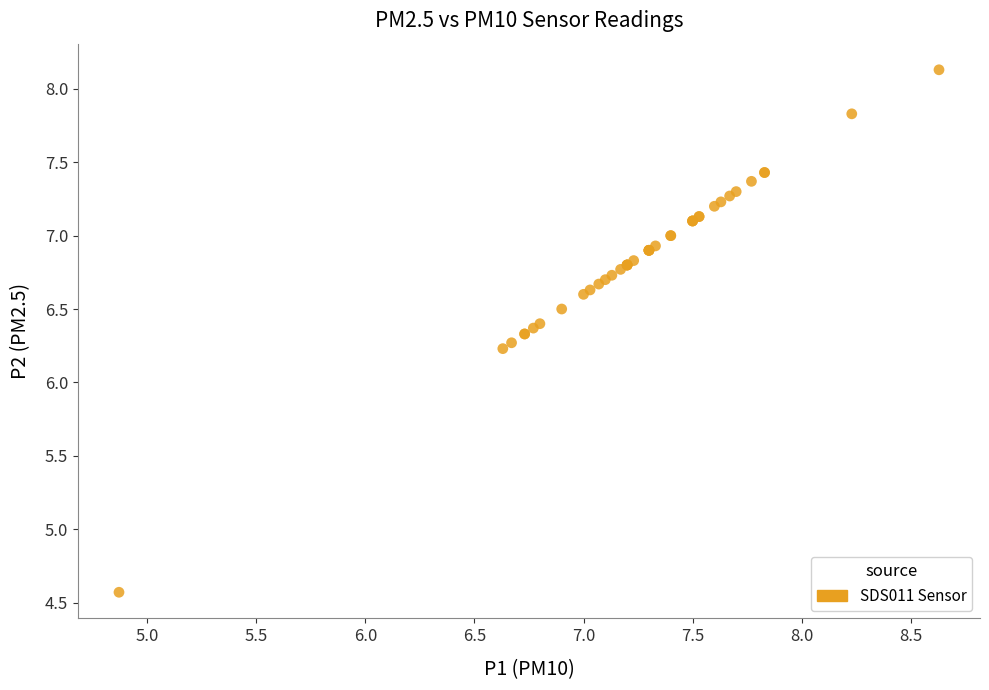

What Y value in the scatter plot is closest to 6?

6.2